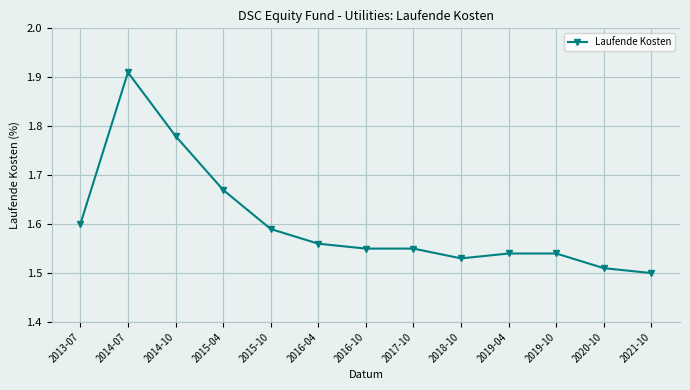

What is the label of the 1st point from the right?

2021-10